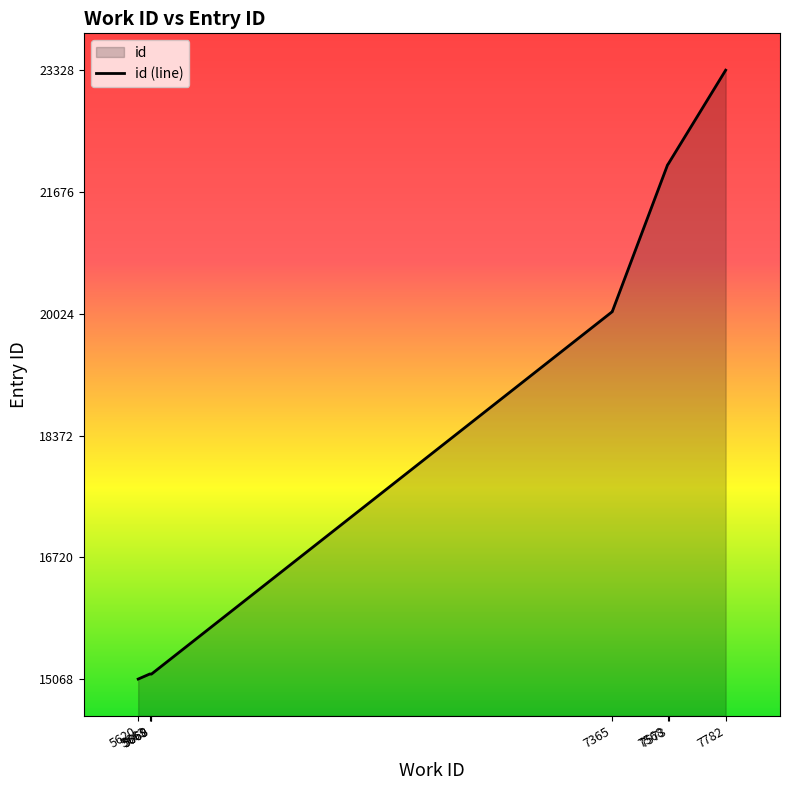

What is the ratio of the value at 5620 to the value at 7365?

0.8